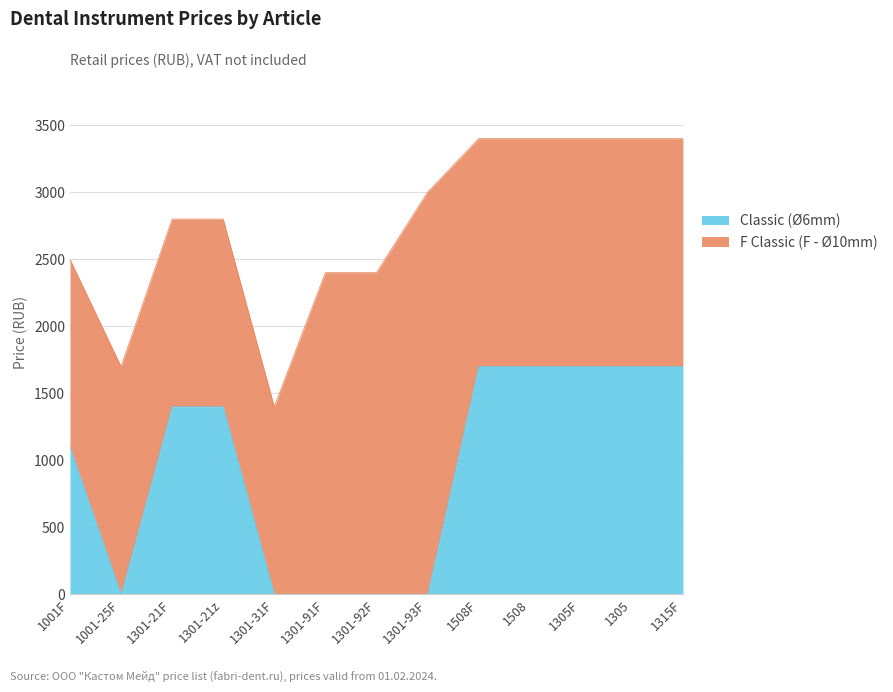

How many values are between 0 and 1700?

13